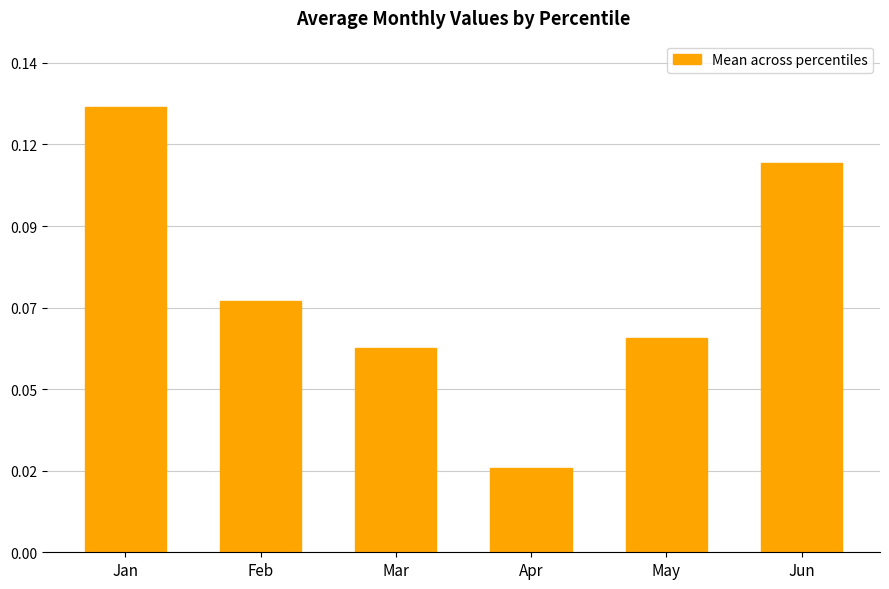

Are the bars horizontal?

No